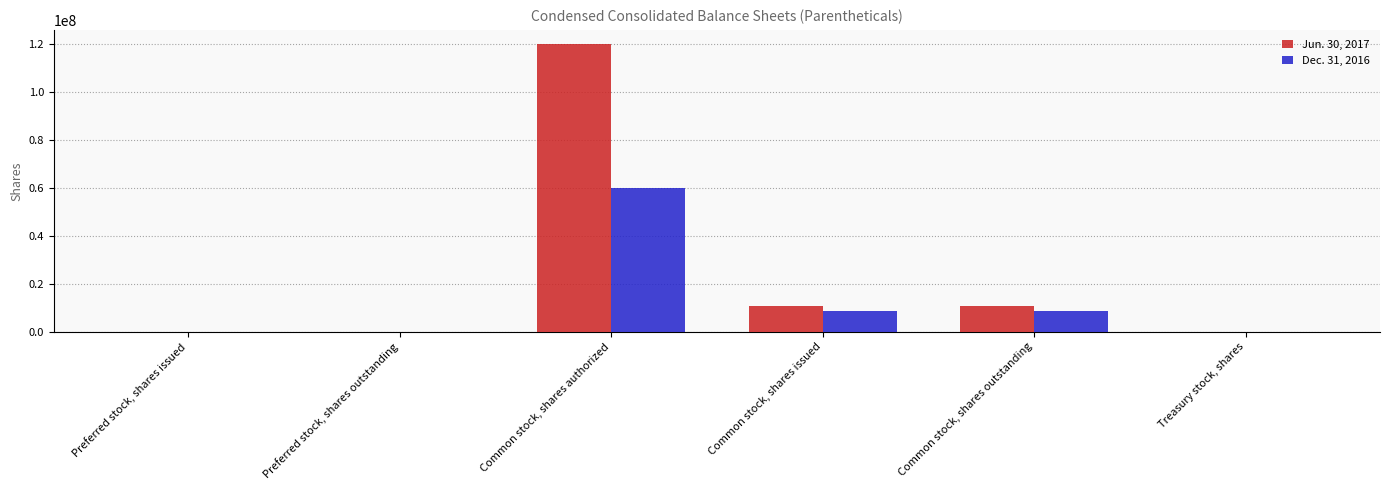

Which series has the largest total across all categories?

Jun. 30, 2017